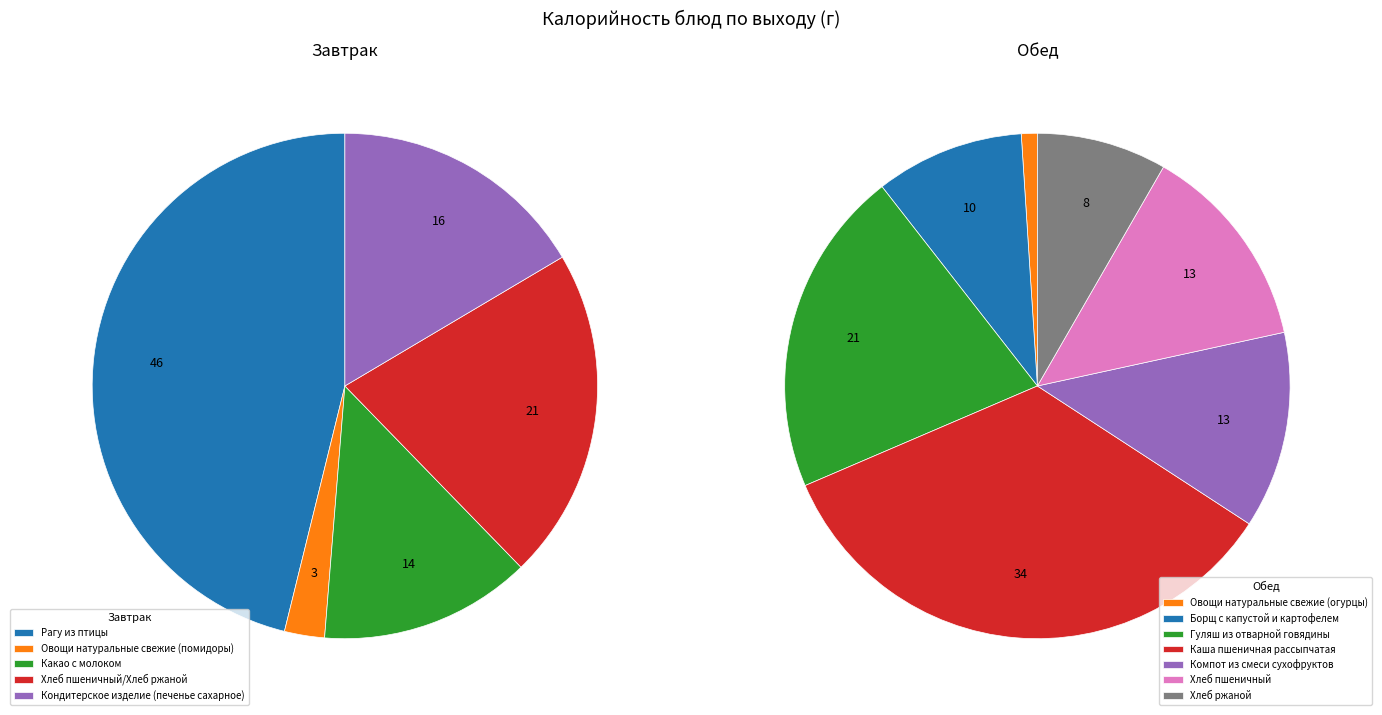

Count the number of slices in the pie.

12